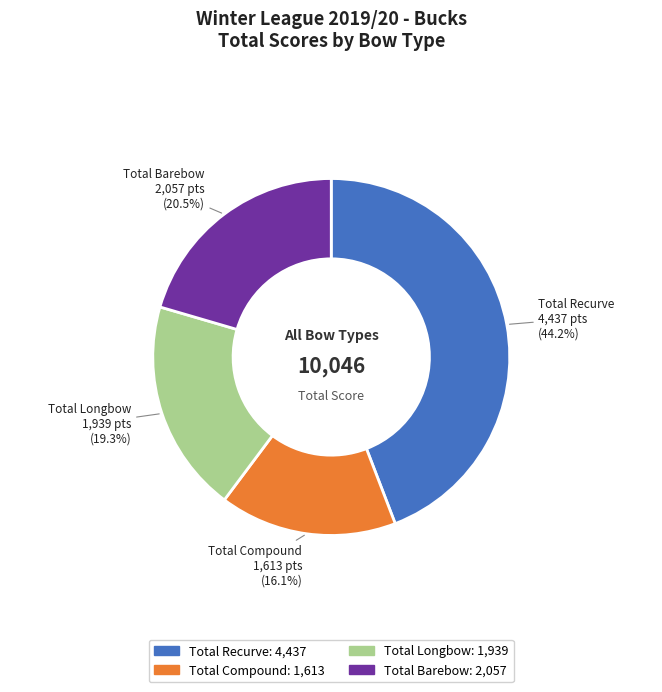

Is there any slice that represents more than half of the pie?

No